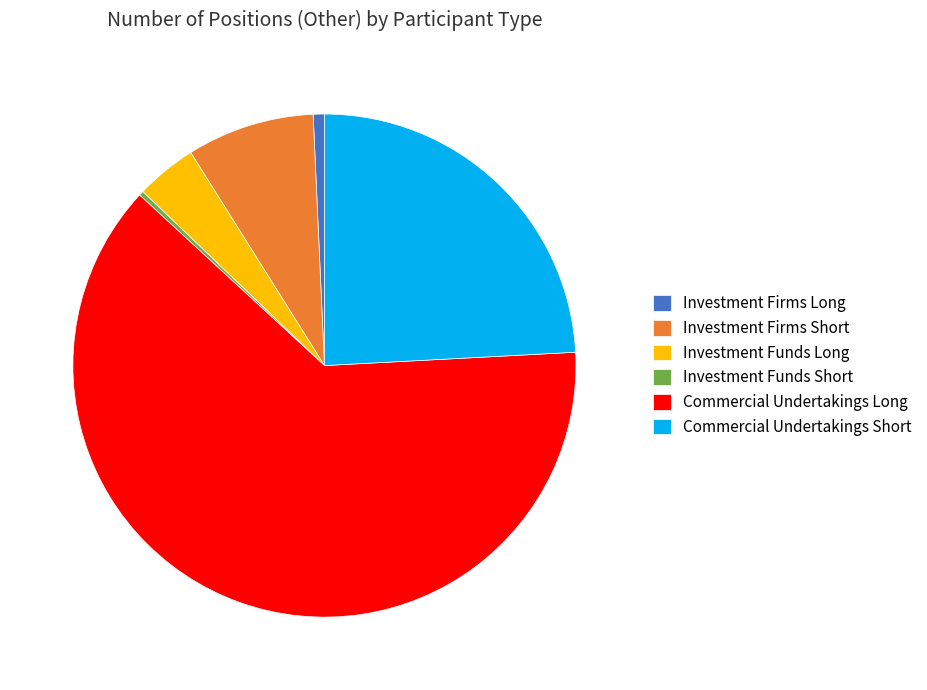

Combined, do Investment Firms Short and Commercial Undertakings Short account for over 50%?

No